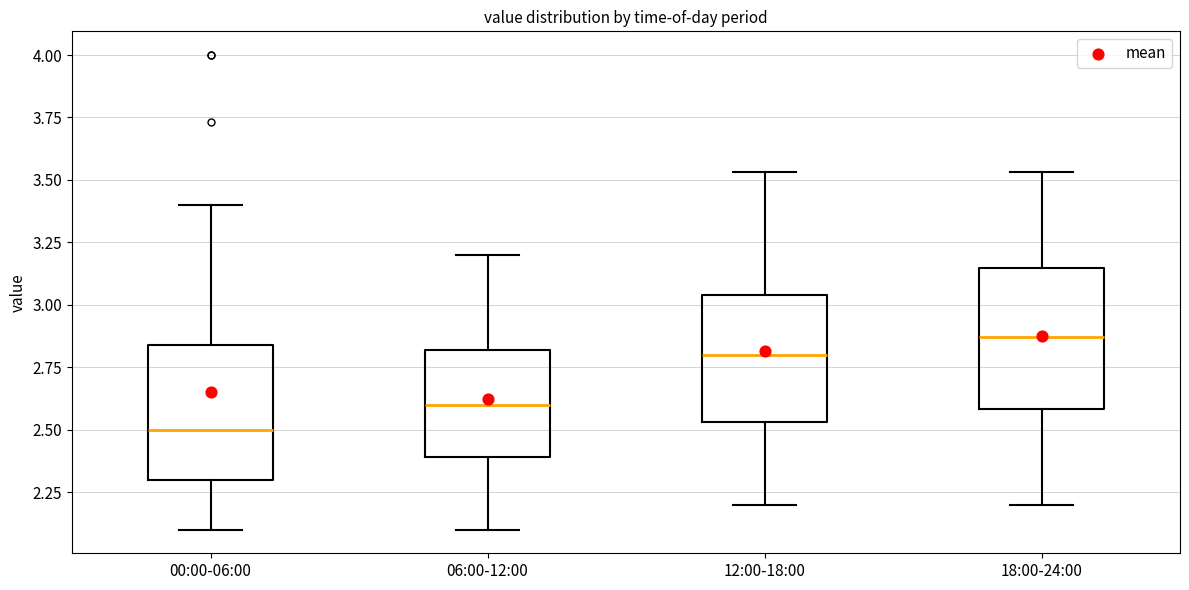

Reading left to right, transcribe this box plot: for each box, give where its median line is, the range the box spans, and where its two whiskers end, as read against the y-axis. The values are not printed on the chart, so give them approximately, as read against the axis.

00:00-06:00: median 2.50, box 2.30 to 2.85, whiskers 2.10 to 3.40
06:00-12:00: median 2.60, box 2.40 to 2.80, whiskers 2.10 to 3.20
12:00-18:00: median 2.80, box 2.55 to 3.05, whiskers 2.20 to 3.55
18:00-24:00: median 2.85, box 2.60 to 3.15, whiskers 2.20 to 3.55